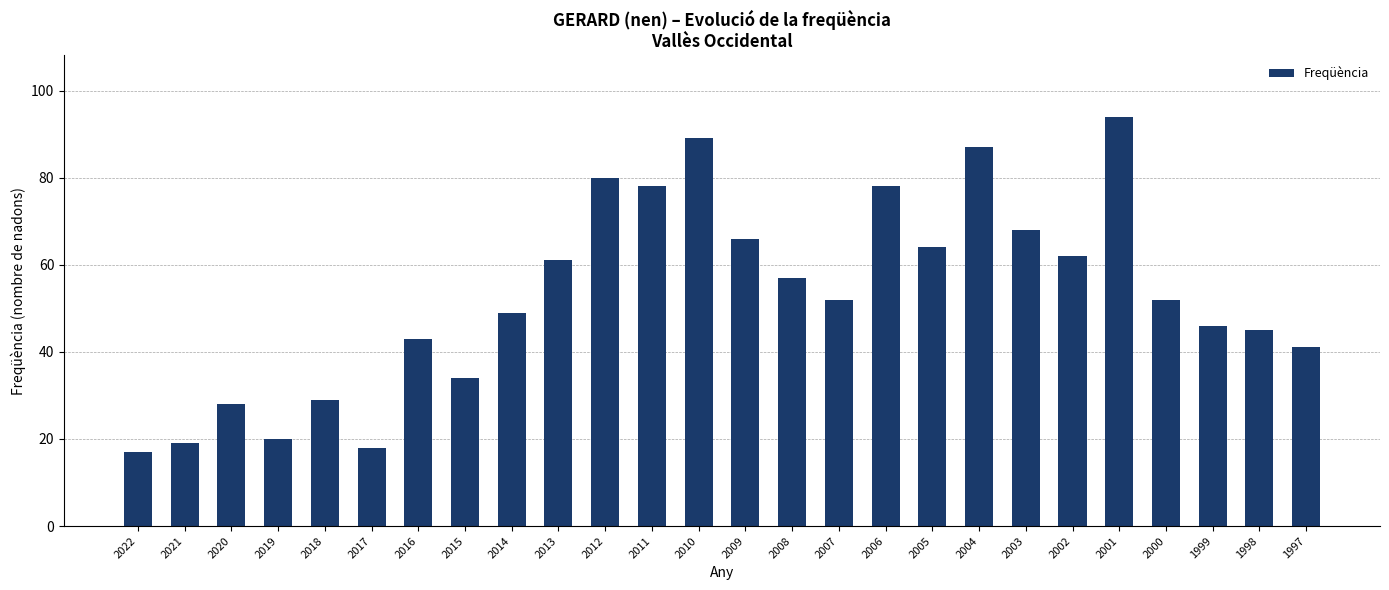

Reading right to left, what are all the values shown in this chart?

1997=41	1998=45	1999=46	2000=52	2001=94	2002=62	2003=68	2004=87	2005=64	2006=78	2007=52	2008=57	2009=66	2010=89	2011=78	2012=80	2013=61	2014=49	2015=34	2016=43	2017=18	2018=29	2019=20	2020=28	2021=19	2022=17